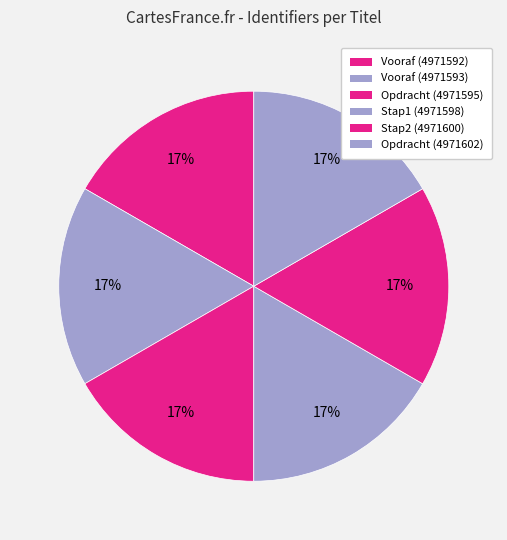

What portion of the pie excludes Opdracht (4971595)?

83.3%